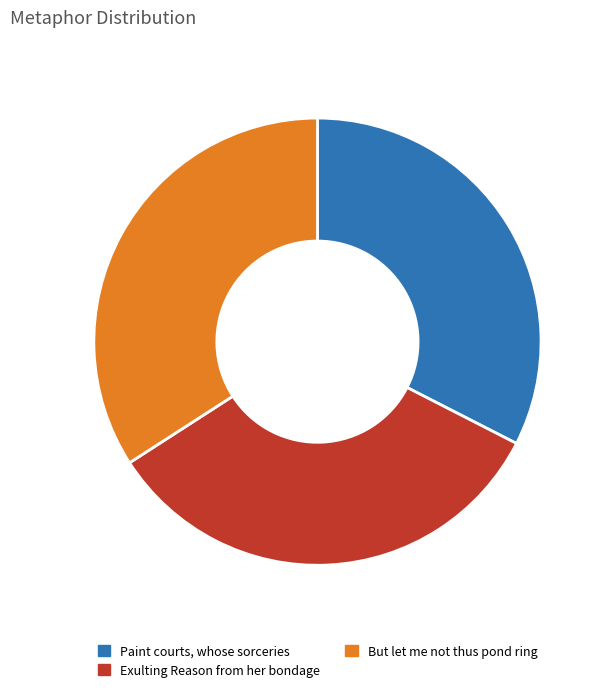

Is there any slice that represents more than half of the pie?

No